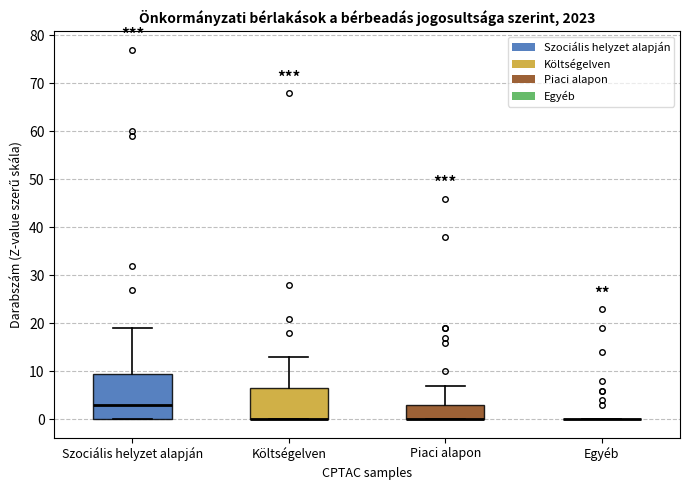

Reading left to right, transcribe this box plot: for each box, give where its median line is, the range the box spans, and where its two whiskers end, as read against the y-axis. The values are not printed on the chart, so give them approximately, as read against the axis.

Szociális helyzet alapján: median 3, box 0 to 10, whiskers 0 to 19
Költségelven: median 0 (drawn on the box's lower edge), box 0 to 7, whiskers 0 to 13
Piaci alapon: median 0 (drawn on the box's lower edge), box 0 to 3, whiskers 0 to 7
Egyéb: box collapsed to a line at 0, whiskers 0 to 0